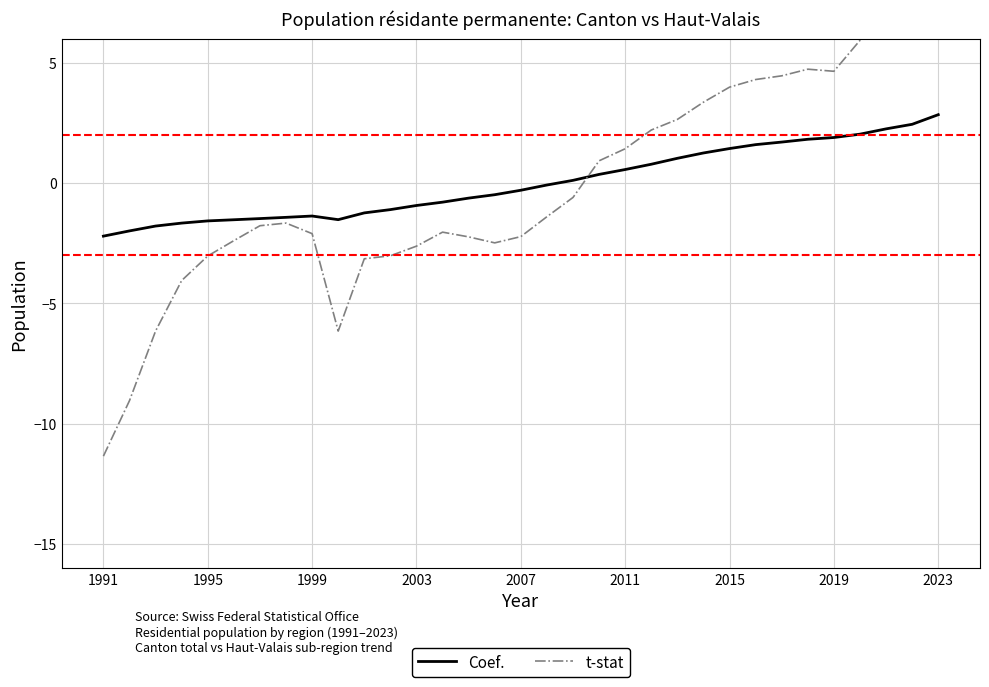

How many interior local peaks does the Coef. series have?

1